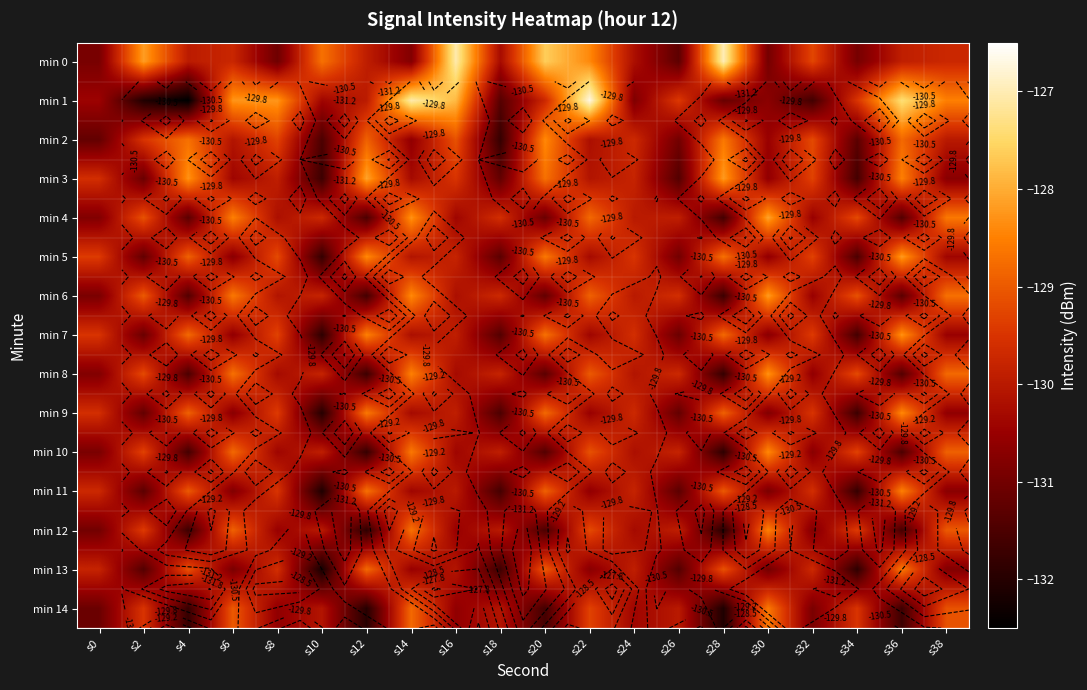

How many data points in min 9 are above -129?

5